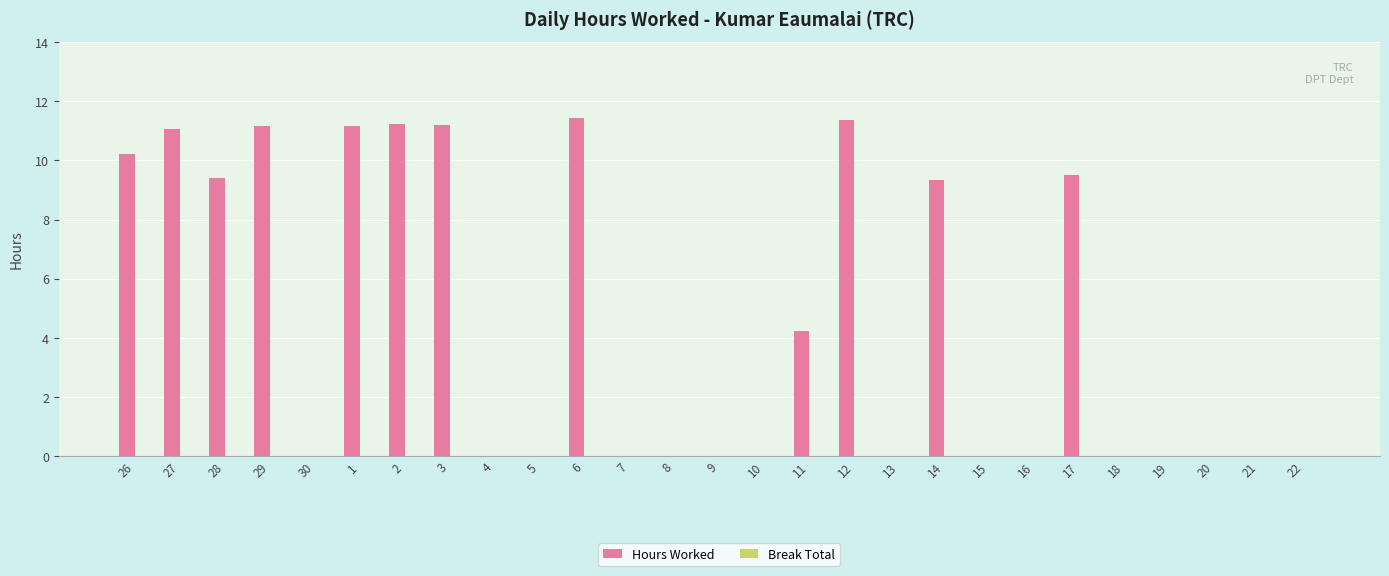

Where is the data nearest to the value 5?

11